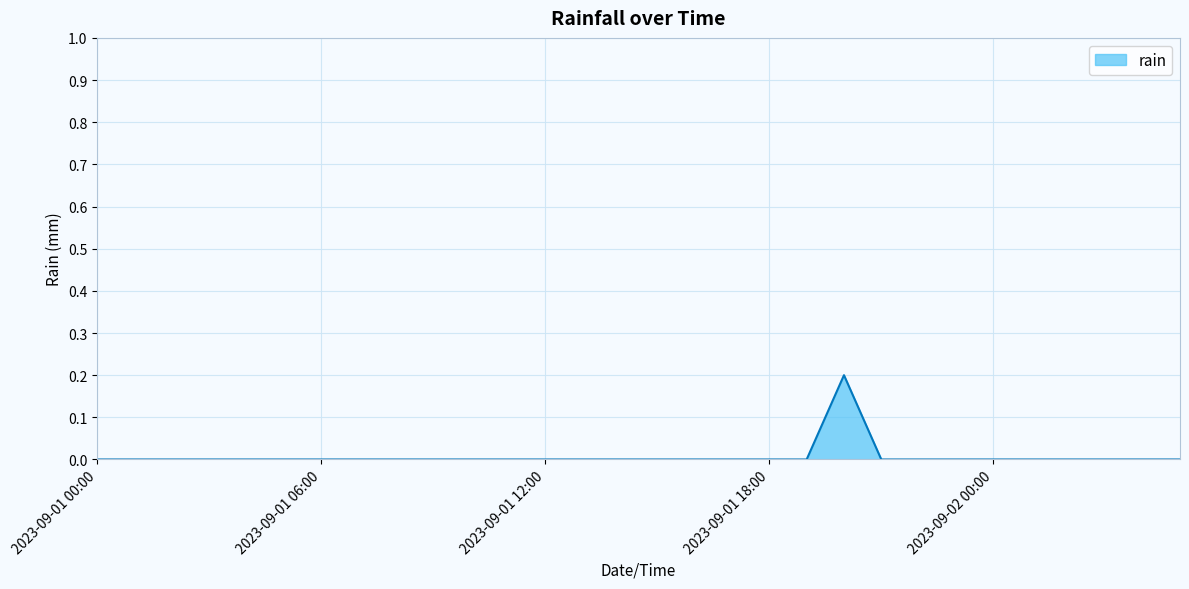

How many points are higher than both their immediate neighbors (excluding endpoints)?

1